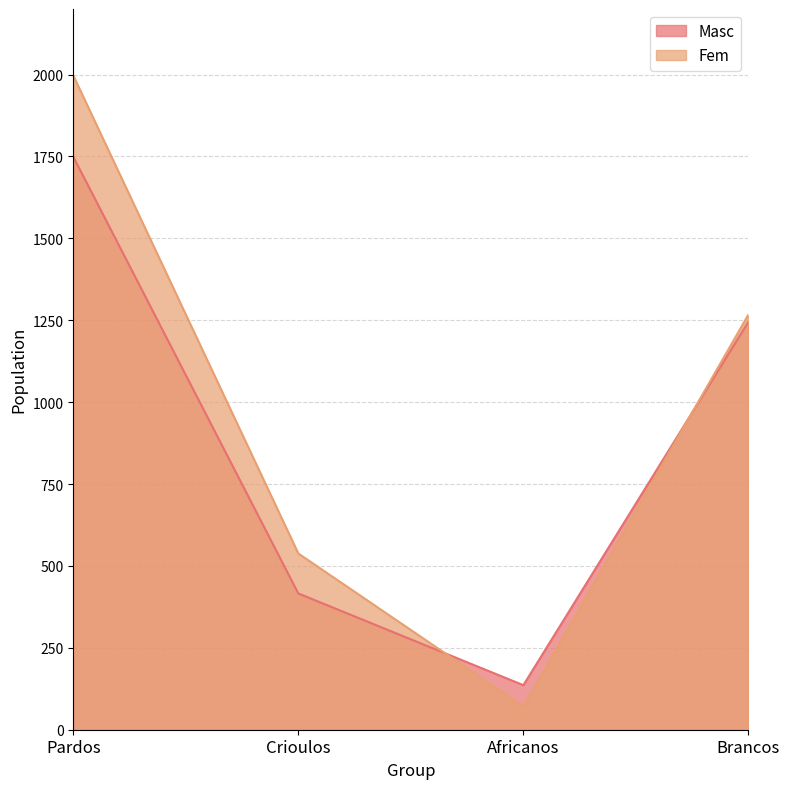

Reading left to right, extract all data points from this chart.

Masc: 1749	416	136	1245
Fem: 1997	538	71	1267